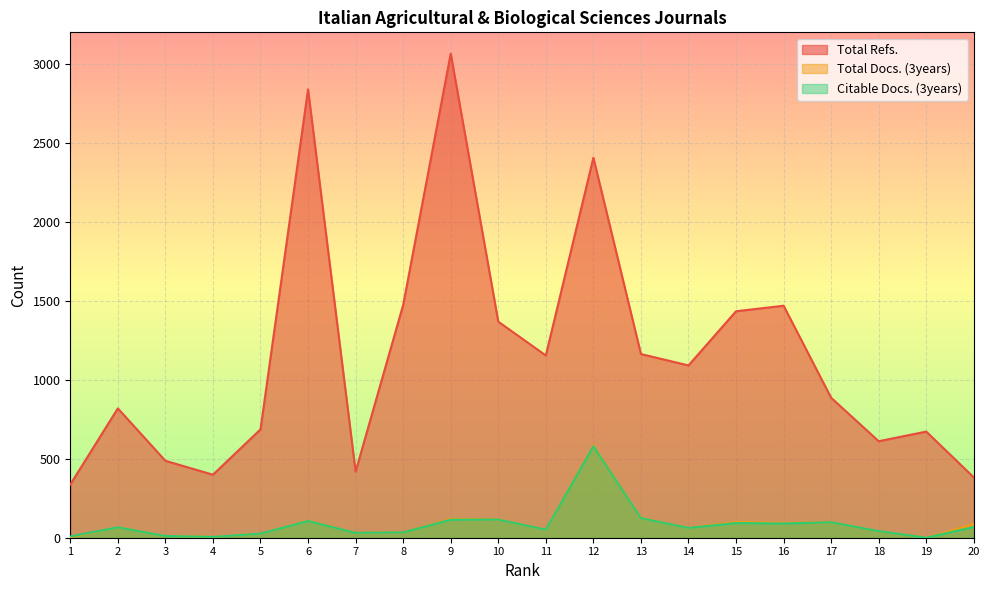

What is the greatest value displayed?

3065